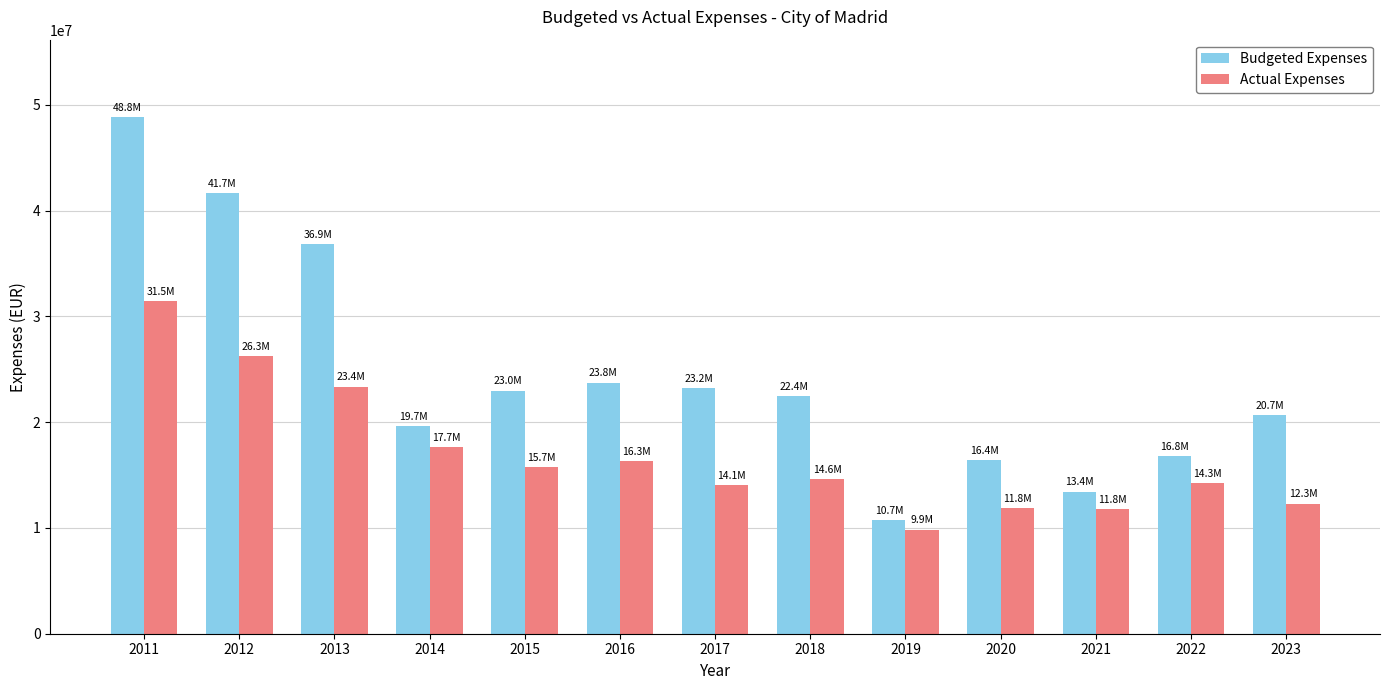

Where does the Actual Expenses series first go above 14634204?

2011